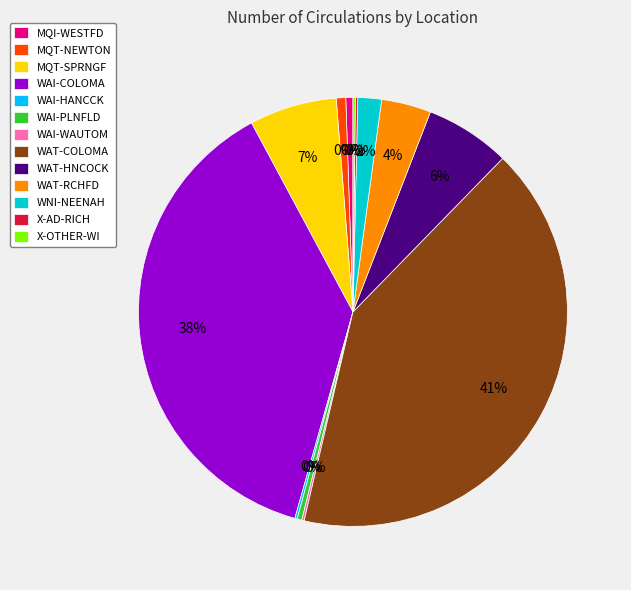

Count the number of slices in the pie.

13